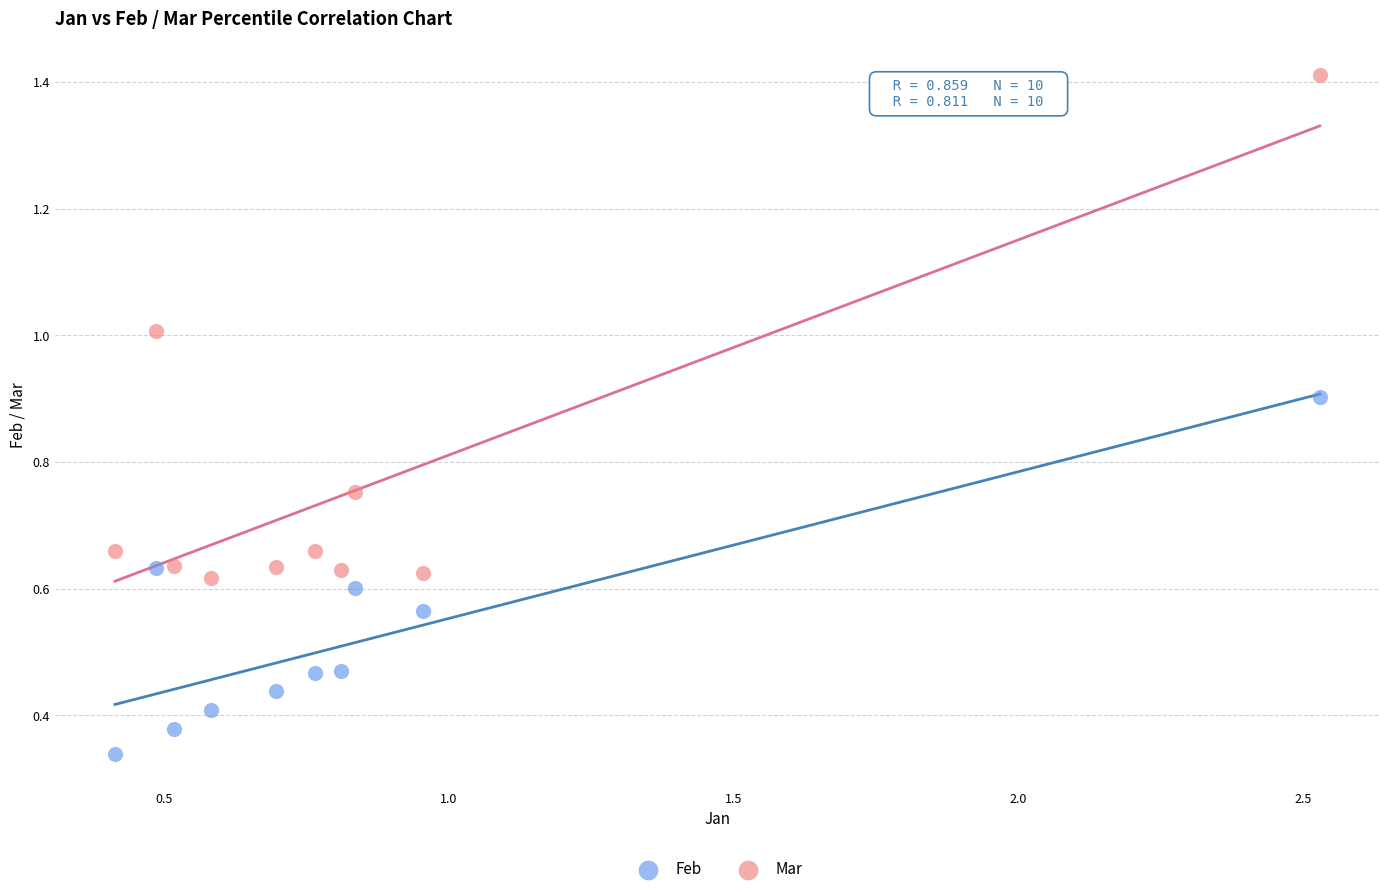

Which series has the largest Y range (max minus min)?

Mar